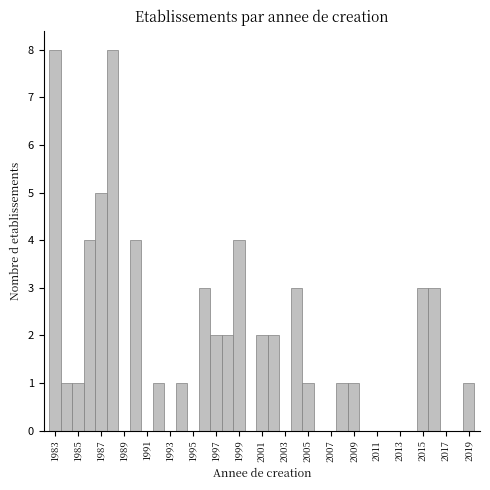

Reading left to right, transcribe this chart: for each bar, give the range it covers on the x-axis and its height. Neither the bar edges nor the heights are printed on the chart, so give them approximately, as read against the axes.

1982.5 to 1983.5: 8
1983.5 to 1984.5: 1
1984.5 to 1985.5: 1
1985.5 to 1986.5: 4
1986.5 to 1987.5: 5
1987.5 to 1988.5: 8
1988.5 to 1989.5: 0
1989.5 to 1990.5: 4
1990.5 to 1991.5: 0
1991.5 to 1992.5: 1
1992.5 to 1993.5: 0
1993.5 to 1994.5: 1
1994.5 to 1995.5: 0
1995.5 to 1996.5: 3
1996.5 to 1997.5: 2
1997.5 to 1998.5: 2
1998.5 to 1999.5: 4
1999.5 to 2000.5: 0
2000.5 to 2001.5: 2
2001.5 to 2002.5: 2
2002.5 to 2003.5: 0
2003.5 to 2004.5: 3
2004.5 to 2005.5: 1
2005.5 to 2006.5: 0
2006.5 to 2007.5: 0
2007.5 to 2008.5: 1
2008.5 to 2009.5: 1
2009.5 to 2010.5: 0
2010.5 to 2011.5: 0
2011.5 to 2012.5: 0
2012.5 to 2013.5: 0
2013.5 to 2014.5: 0
2014.5 to 2015.5: 3
2015.5 to 2016.5: 3
2016.5 to 2017.5: 0
2017.5 to 2018.5: 0
2018.5 to 2019.5: 1